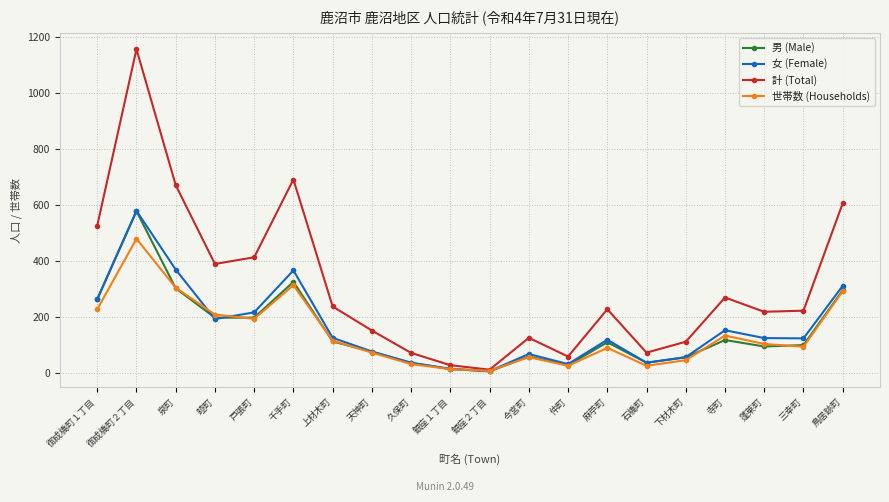

How many data points does each series have?

20